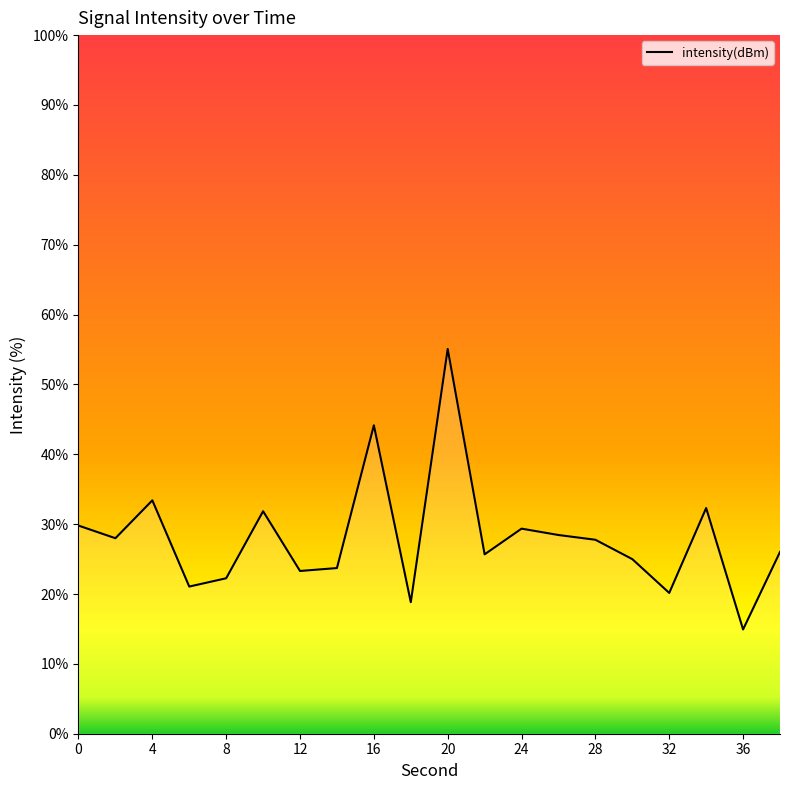

What is the smallest value displayed?

14.9